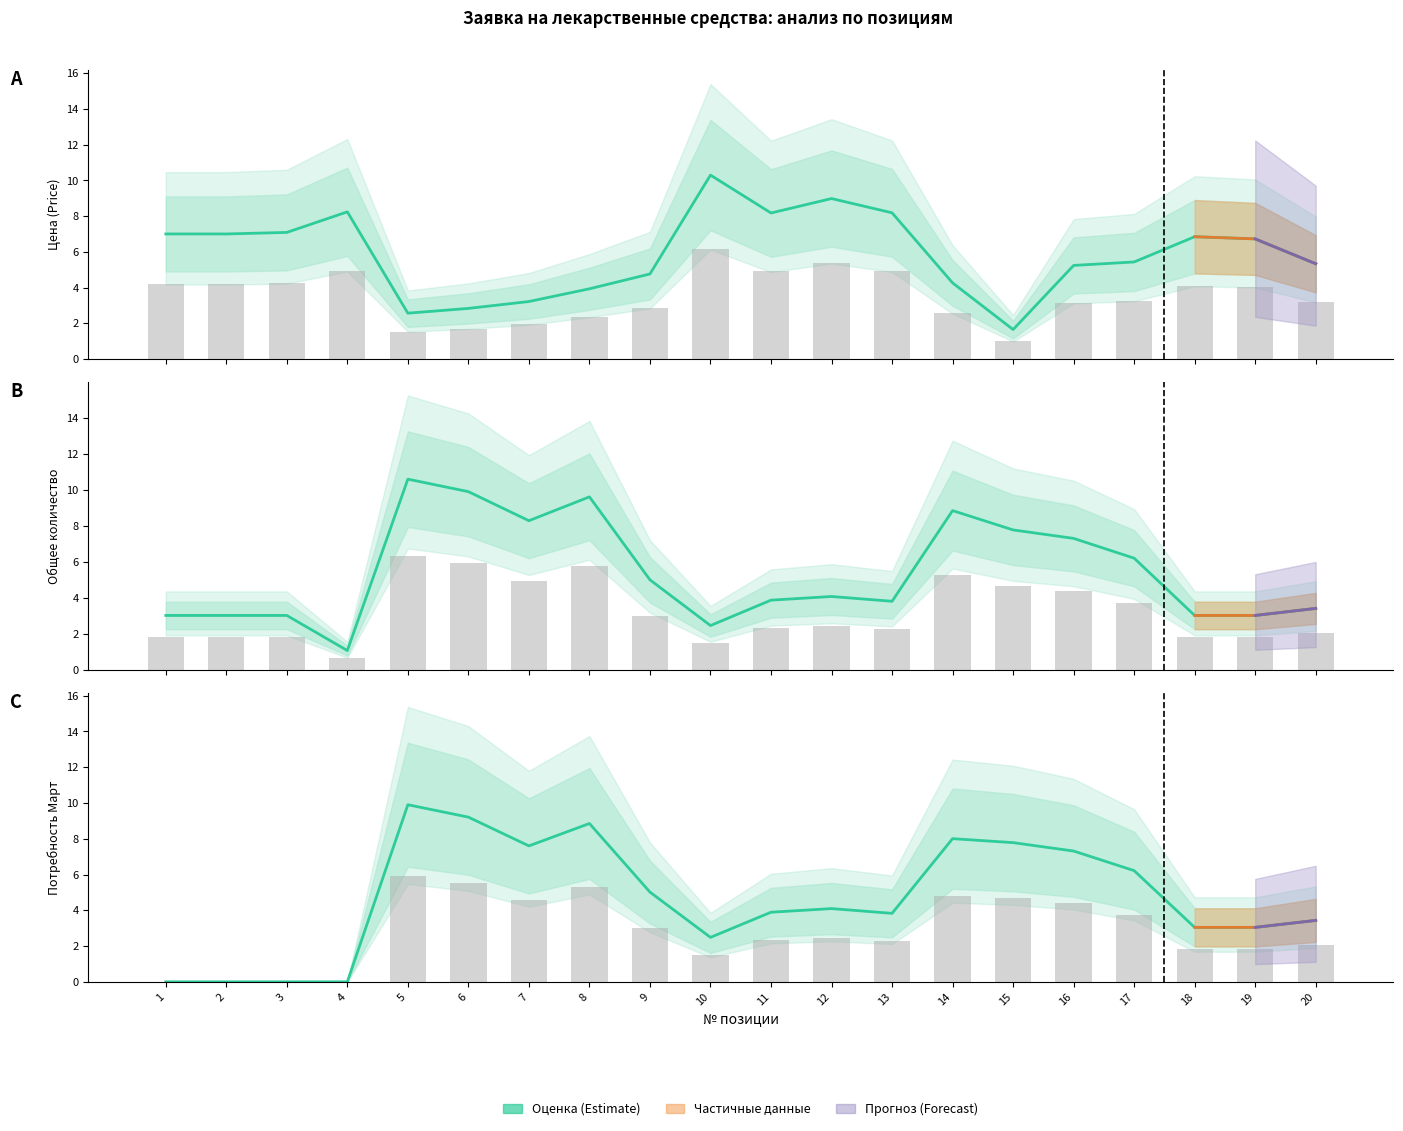

List the series in order of their overall mean, lowest first.

Значения (bars), Потребность Март, Общее количество, Цена (Price)